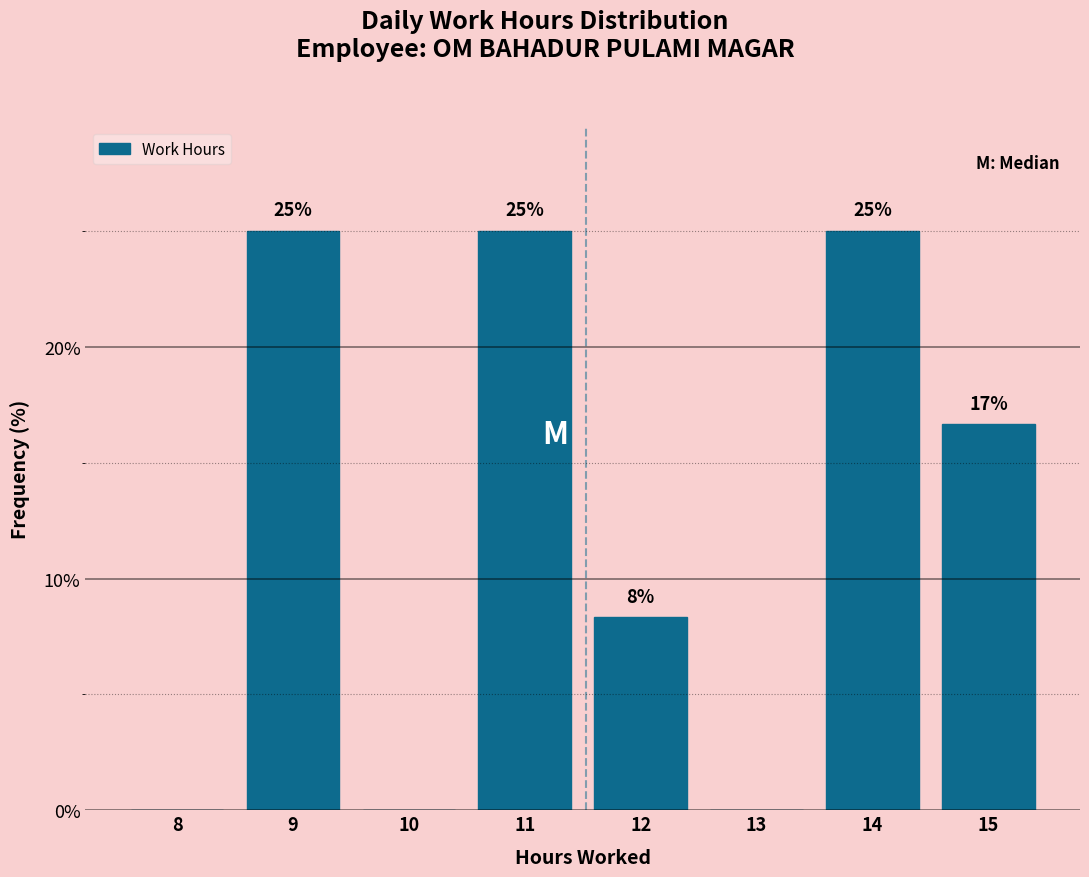

Read the value at 12.

8.3